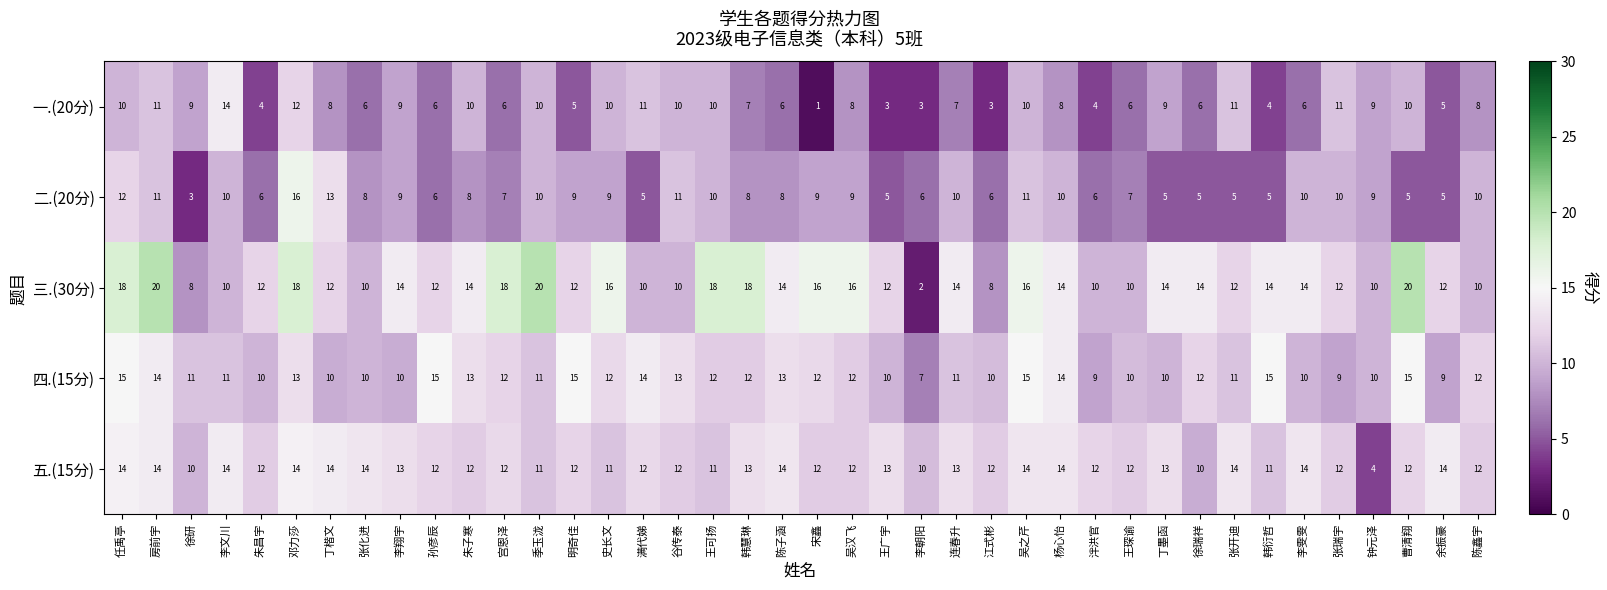

True or false: 一.(20分) has a value of 14 at 曹清翔.

False